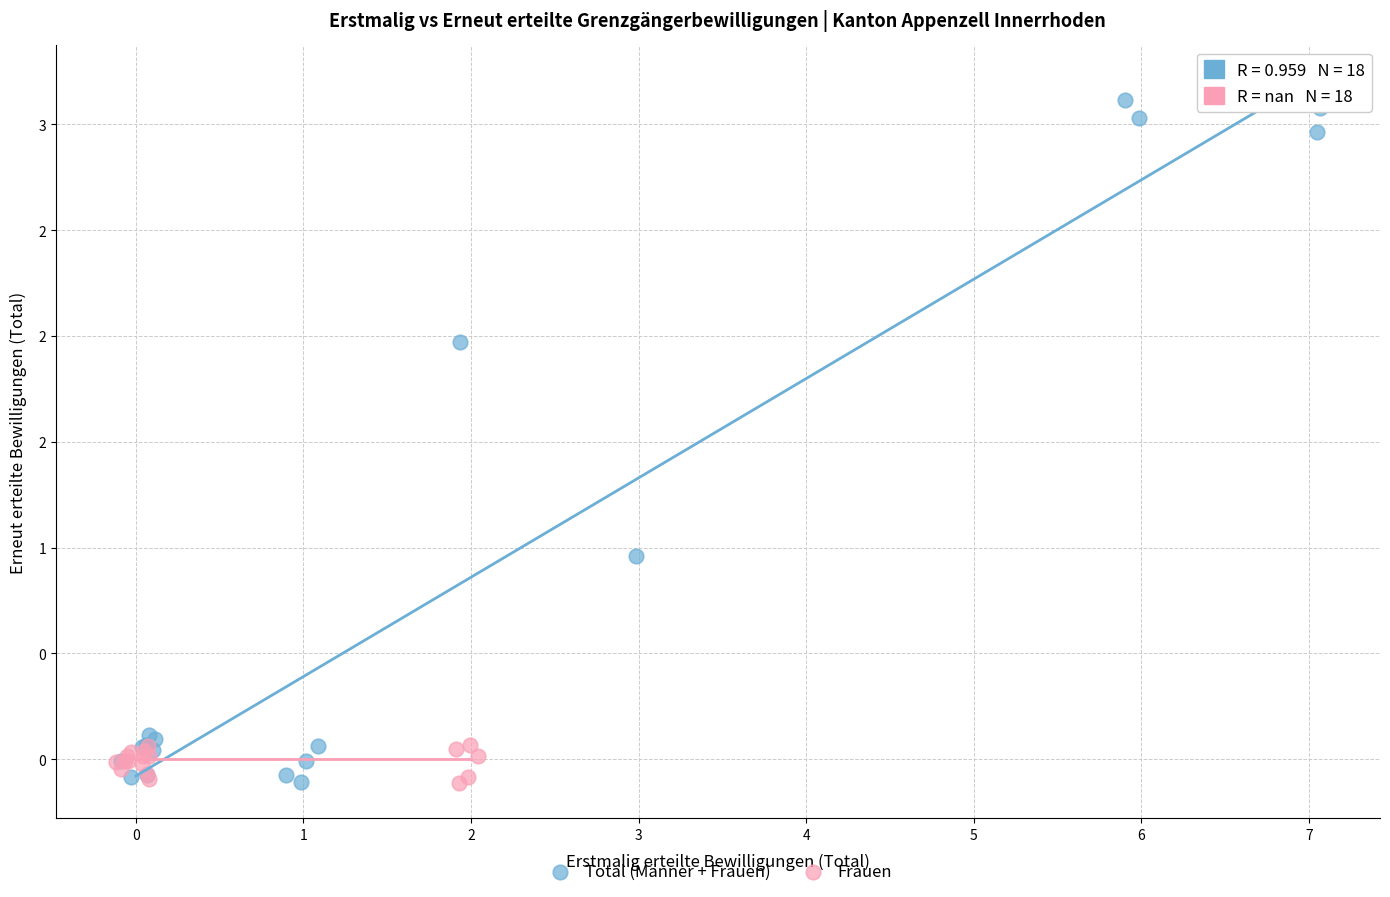

What are all the series names shown in the legend?

Total (Männer + Frauen), Frauen